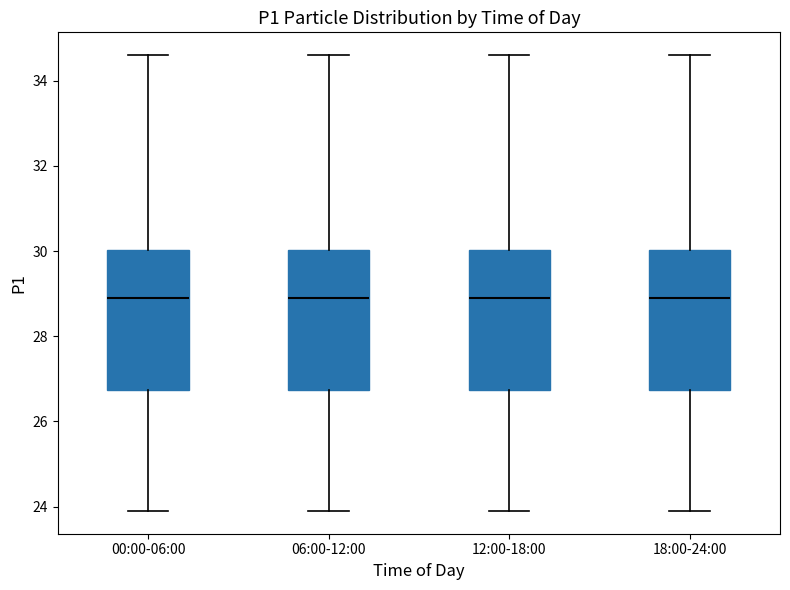

Reading left to right, transcribe this box plot: for each box, give where its median line is, the range the box spans, and where its two whiskers end, as read against the y-axis. The values are not printed on the chart, so give them approximately, as read against the axis.

00:00-06:00: median 29.0, box 26.8 to 30.0, whiskers 24.0 to 34.6
06:00-12:00: median 29.0, box 26.8 to 30.0, whiskers 24.0 to 34.6
12:00-18:00: median 29.0, box 26.8 to 30.0, whiskers 24.0 to 34.6
18:00-24:00: median 29.0, box 26.8 to 30.0, whiskers 24.0 to 34.6